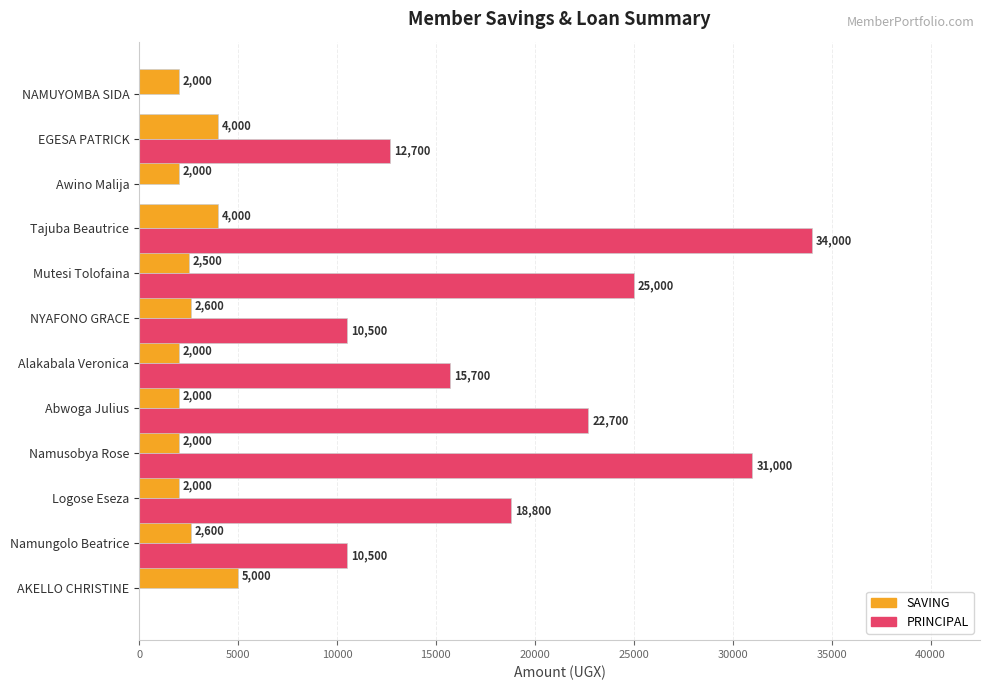

What is the sum of the PRINCIPAL values at NAMUYOMBA SIDA and Logose Eseza?

18800